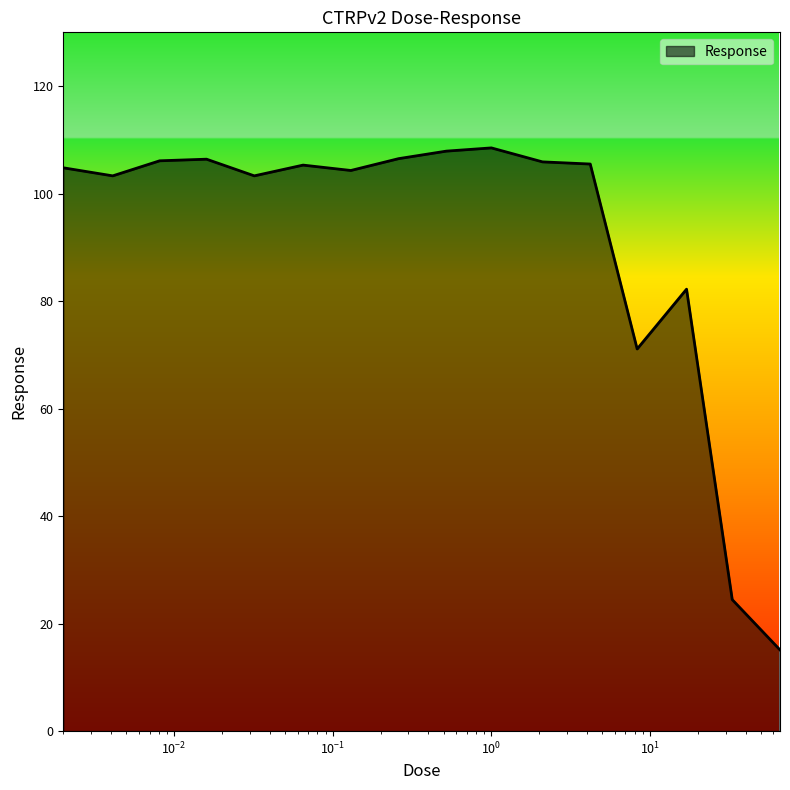

What is the minimum value shown in the chart?

15.1